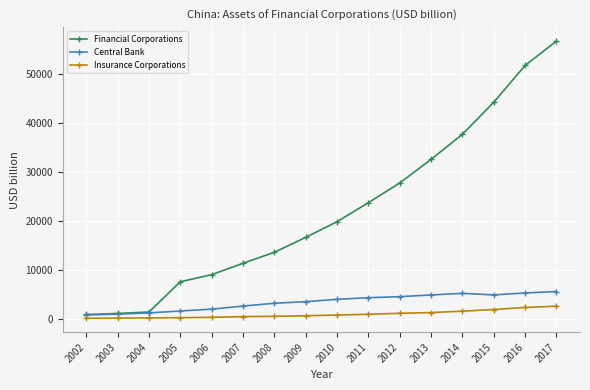

What is the difference between the Central Bank values at 2005 and 2002?

807.8